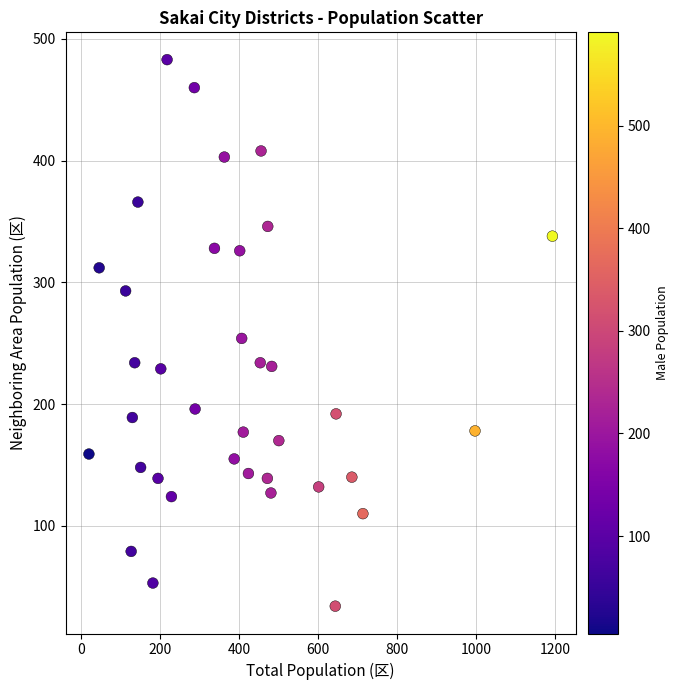

What is the range of Y values (max minus min)?

449